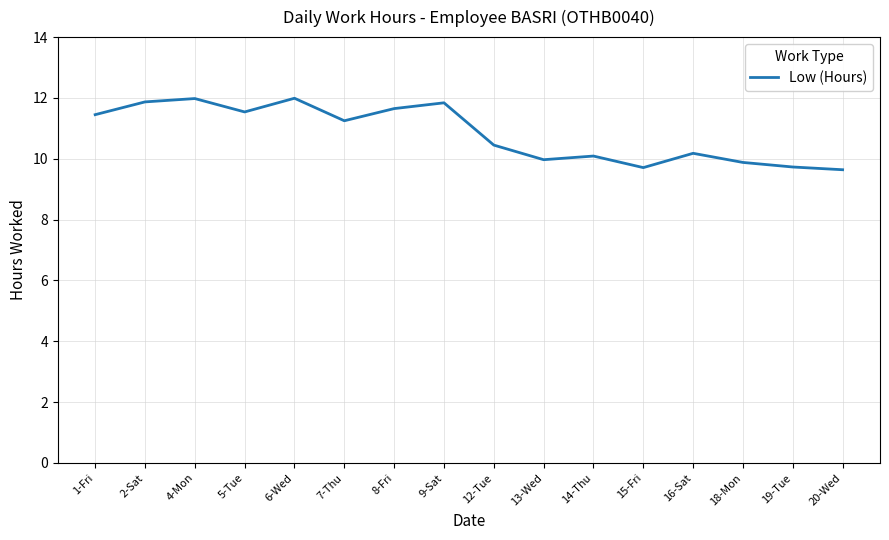

Does the chart have visible grid lines?

Yes